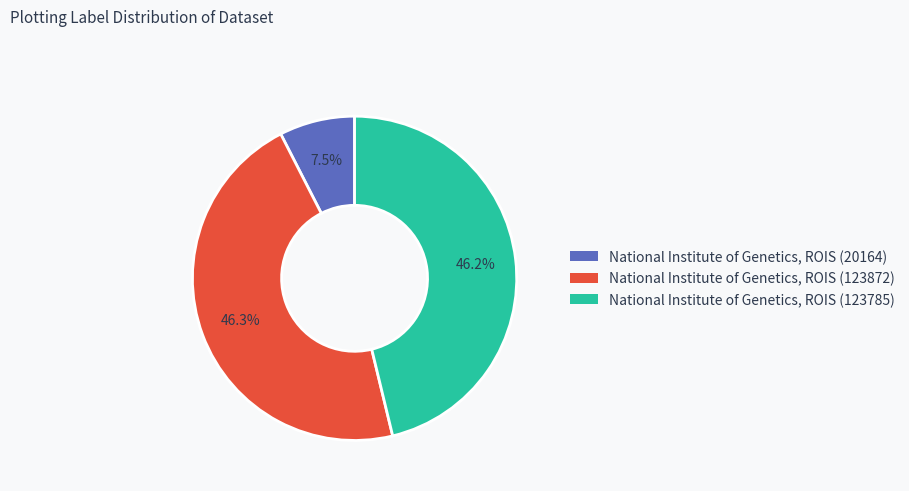

How many slices are in this pie chart?

3